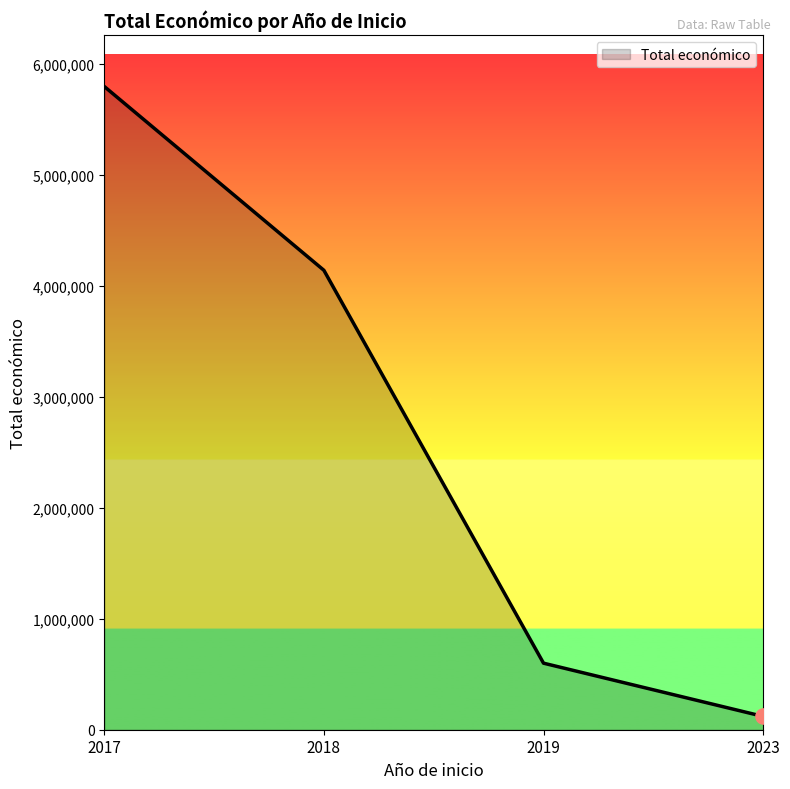

What is the change in value from 2017 to 2018?

-1656100